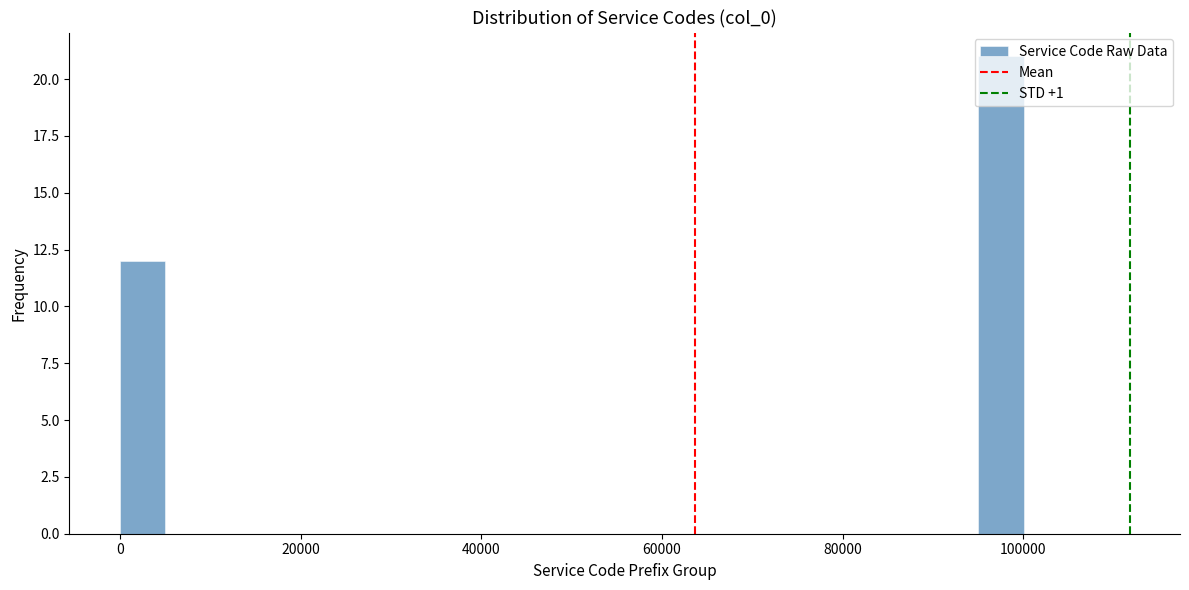

Read against the x-axis, roughly where is the centre of the tallest bar?

98000